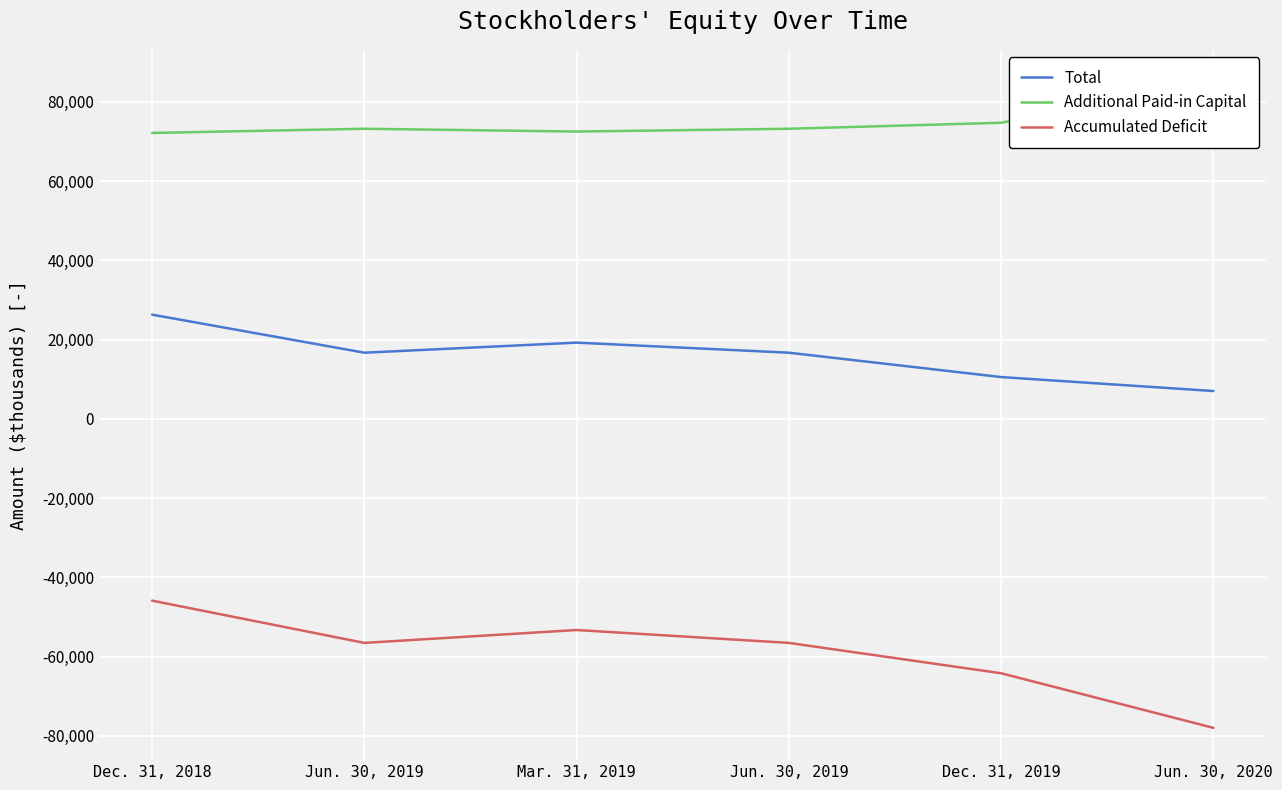

True or false: Total and Accumulated Deficit cross at least once.

False